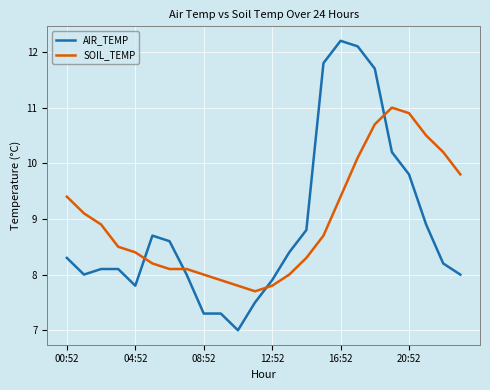

True or false: SOIL_TEMP has more than 0 interior local peaks.

True